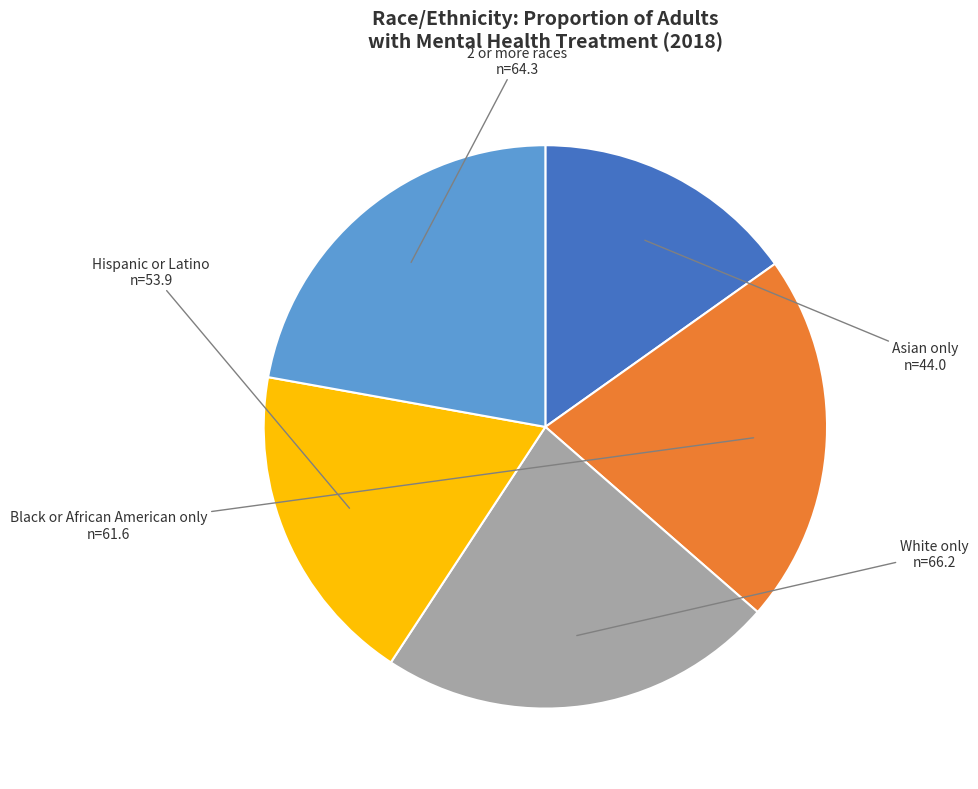

Is there any slice that represents more than half of the pie?

No